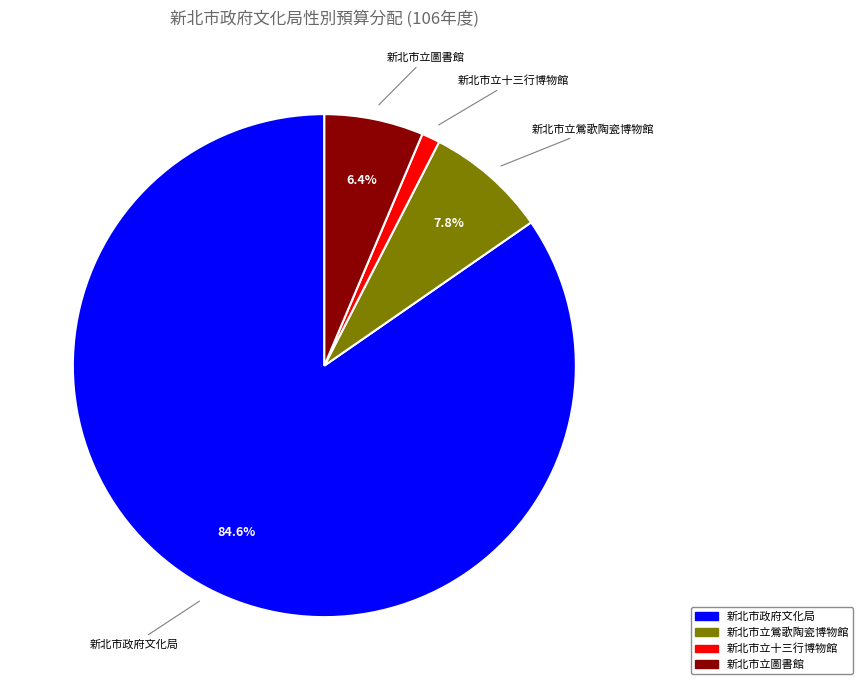

Does any single category account for the majority?

Yes